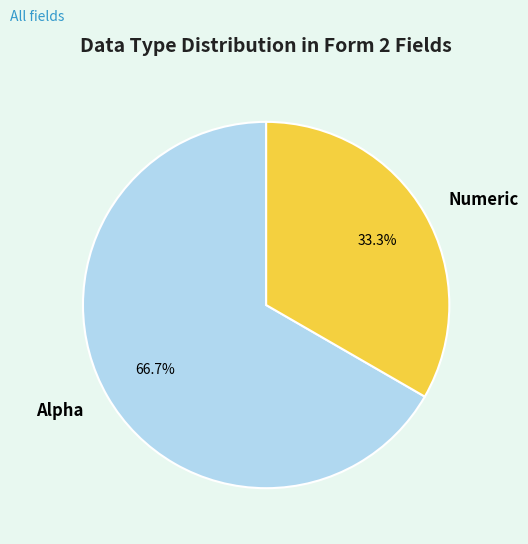

What percentage do Alpha and Numeric together represent?

100.0%